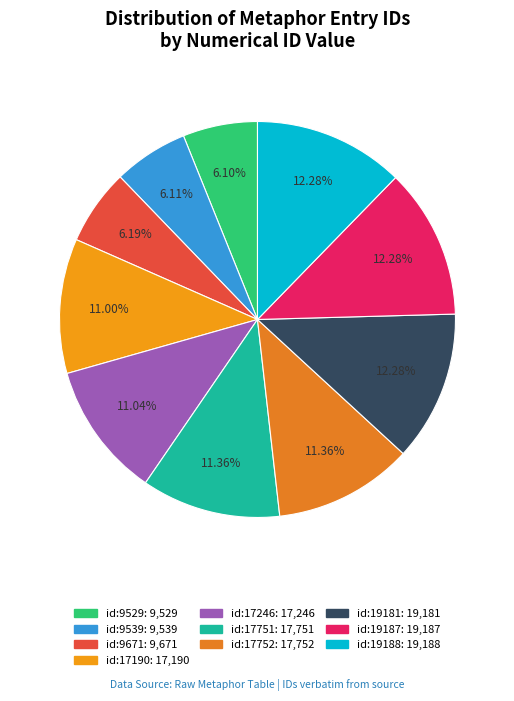

Rank the categories by value from lowest to highest.

id:9529, id:9539, id:9671, id:17190, id:17246, id:17751, id:17752, id:19181, id:19187, id:19188